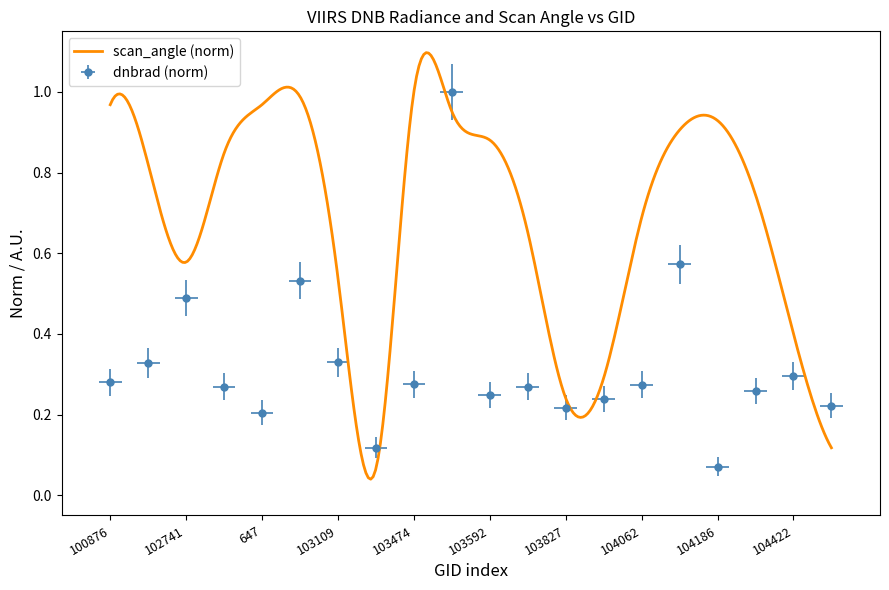

What is the difference between the values at 104422 and 665?

0.2